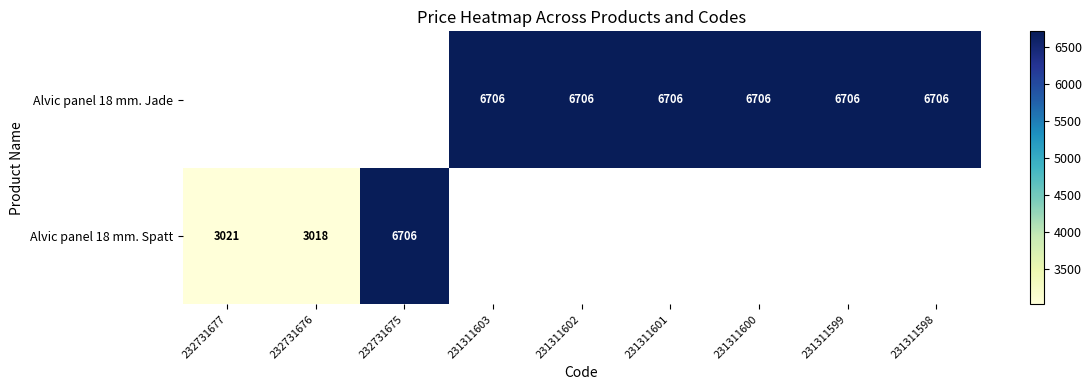

Count the number of data series in this chart.

2